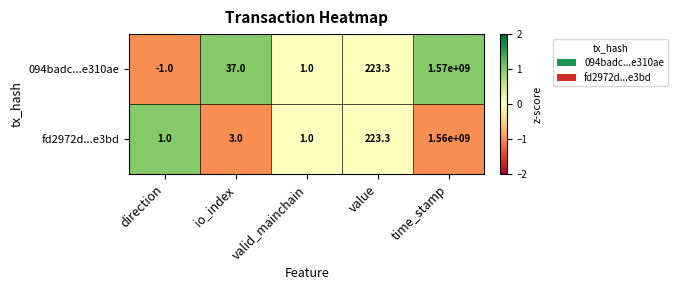

Reading left to right, list all the values displayed in this chart.

094badc...e310ae: -1.0	37.0	1.0	223.3	1570000000.0
fd2972d...e3bd: 1.0	3.0	1.0	223.3	1560000000.0